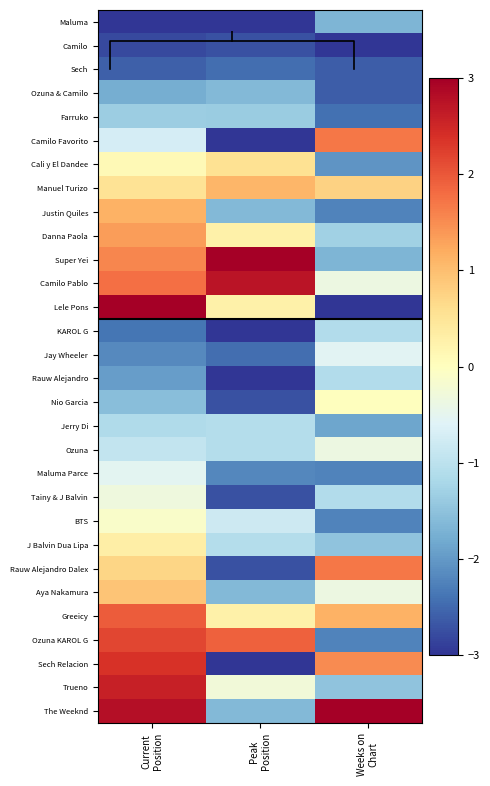

Is the value of Danna Paola at Current Position greater than the value of Camilo at Current Position?

Yes